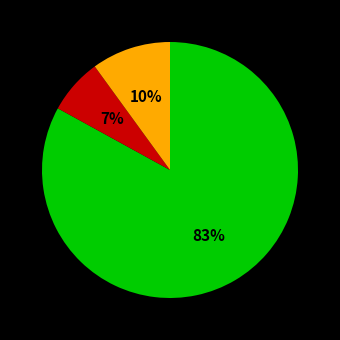

Does any single category account for the majority?

Yes